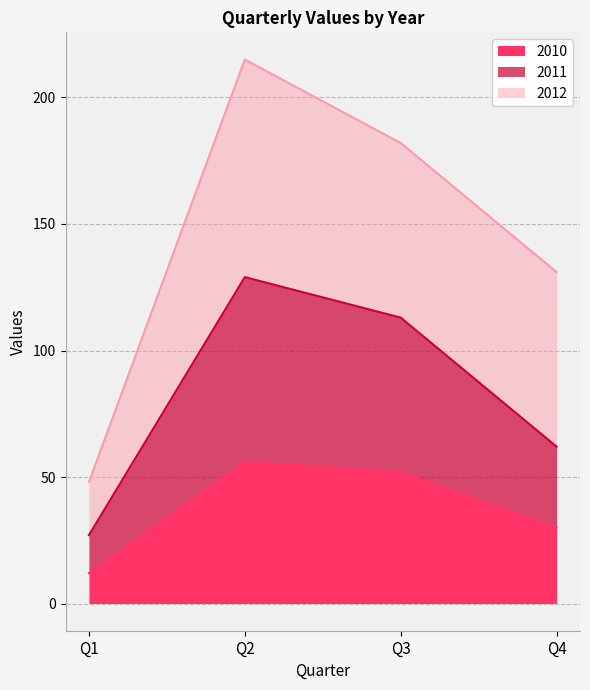

The value of 2010 at Q1 is 12. True or false?

True